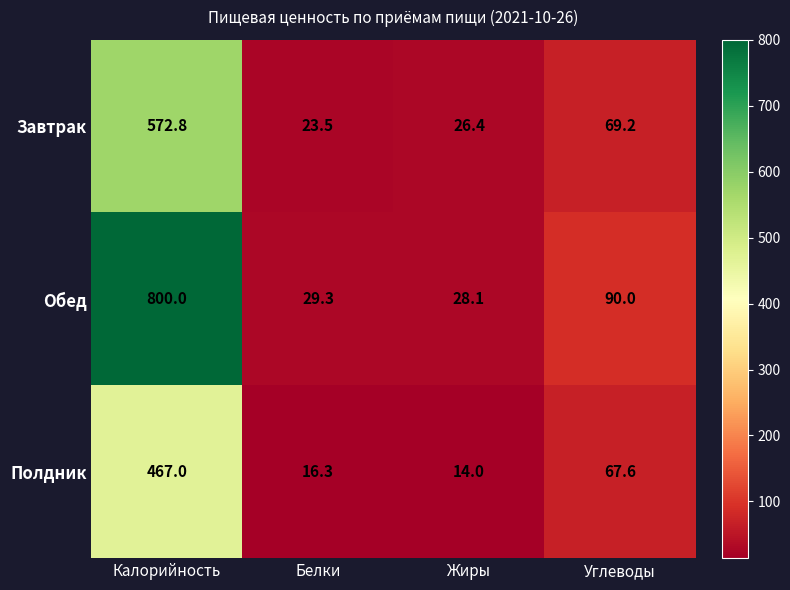

How many values in the Обед series are below 90?

2